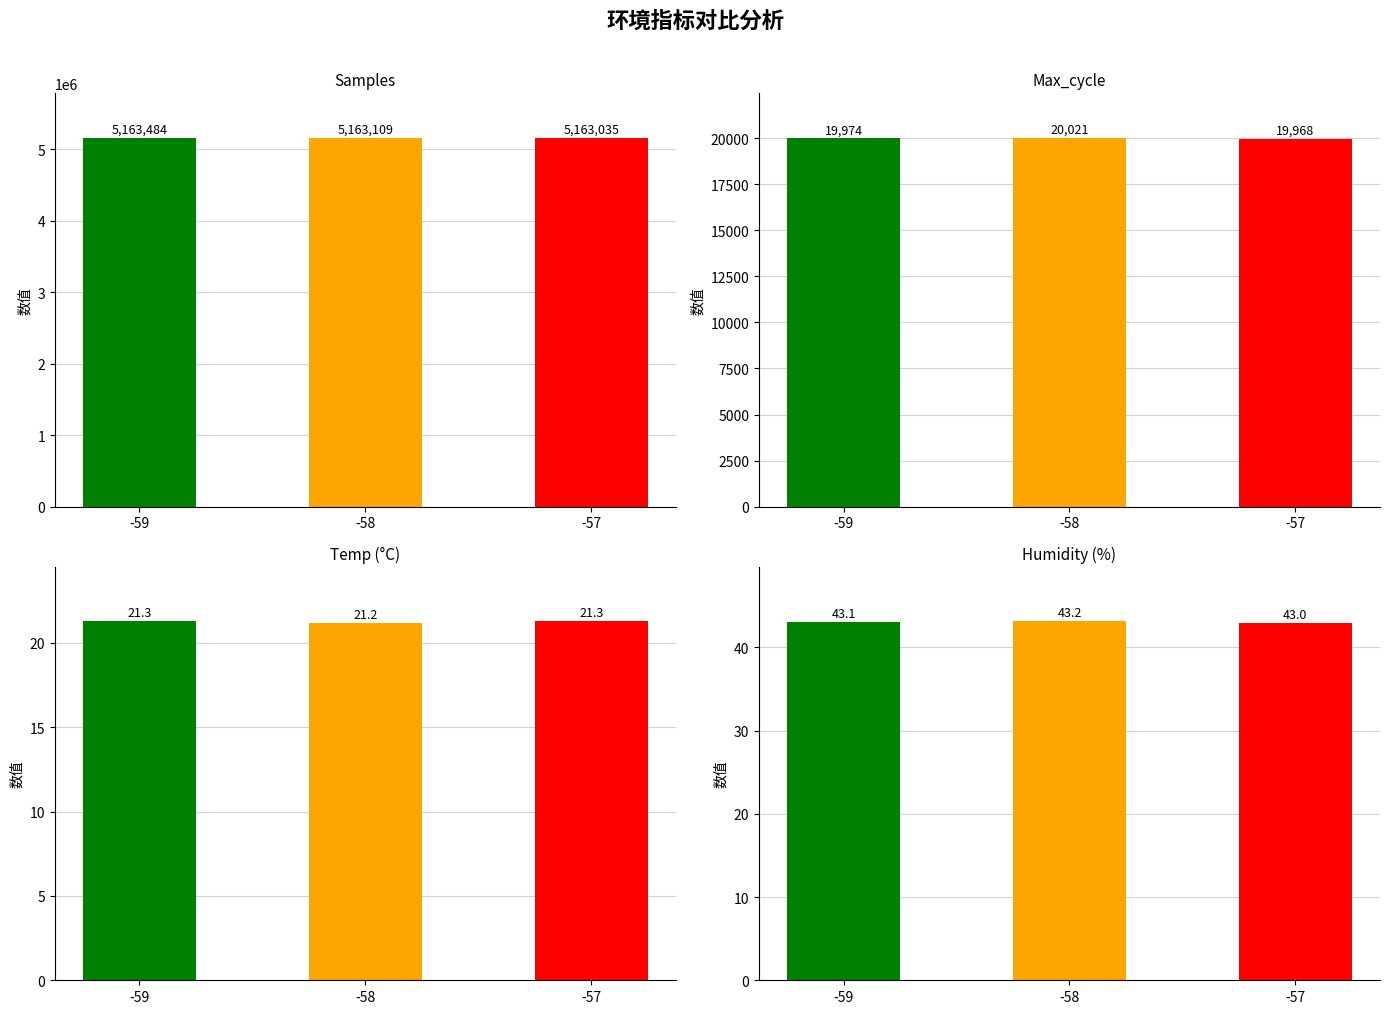

How many groups of bars are there?

3